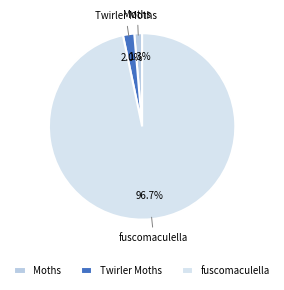

What percentage is NOT represented by Moths?

98.7%